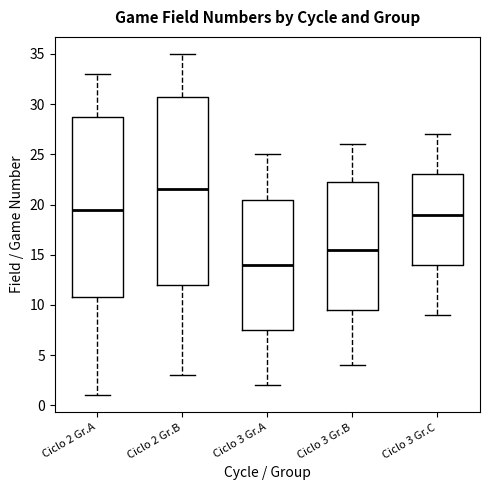

Which box has the highest median line?

Ciclo 2 Gr.B